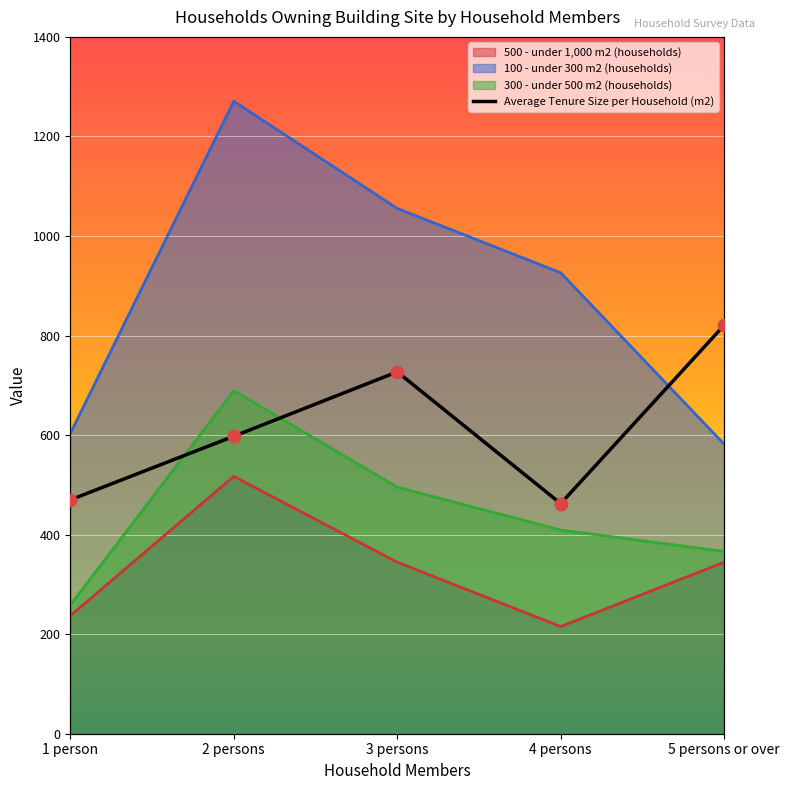

What are all the series names shown in the legend?

Average Tenure Size per Household (m2), 500 - under 1,000 m2 (households), 100 - under 300 m2 (households), 300 - under 500 m2 (households)